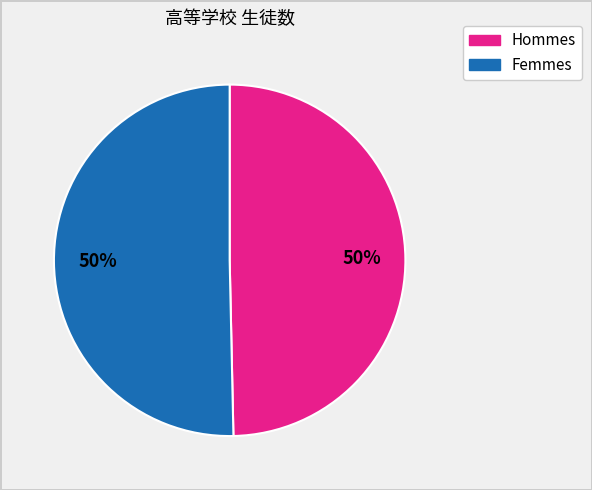

To the nearest percent, what is the average slice percentage?

50%